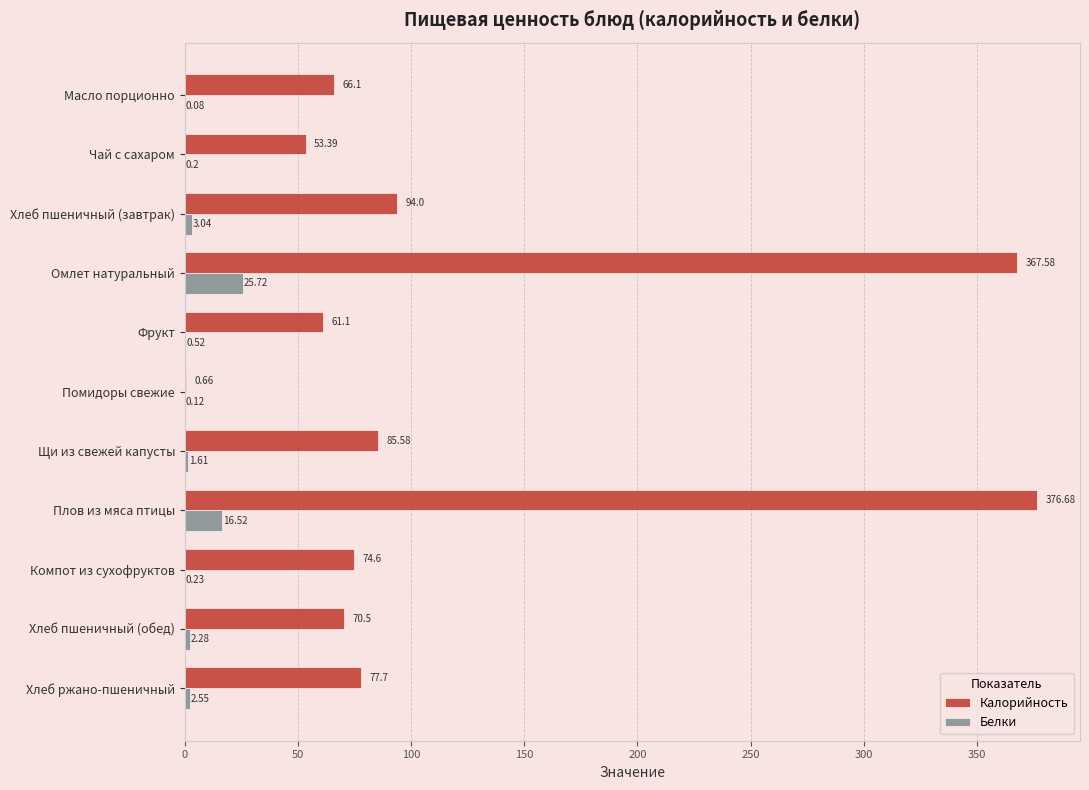

How many categories are shown in the chart?

11